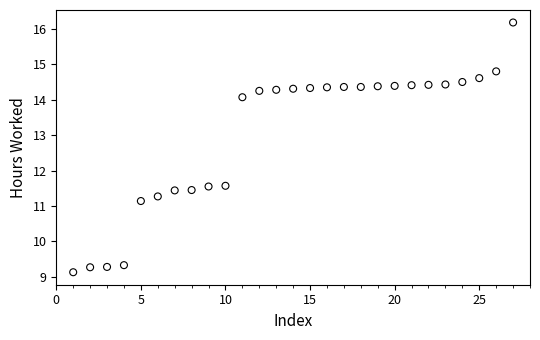

What is the range of X values (max minus min)?

26.0